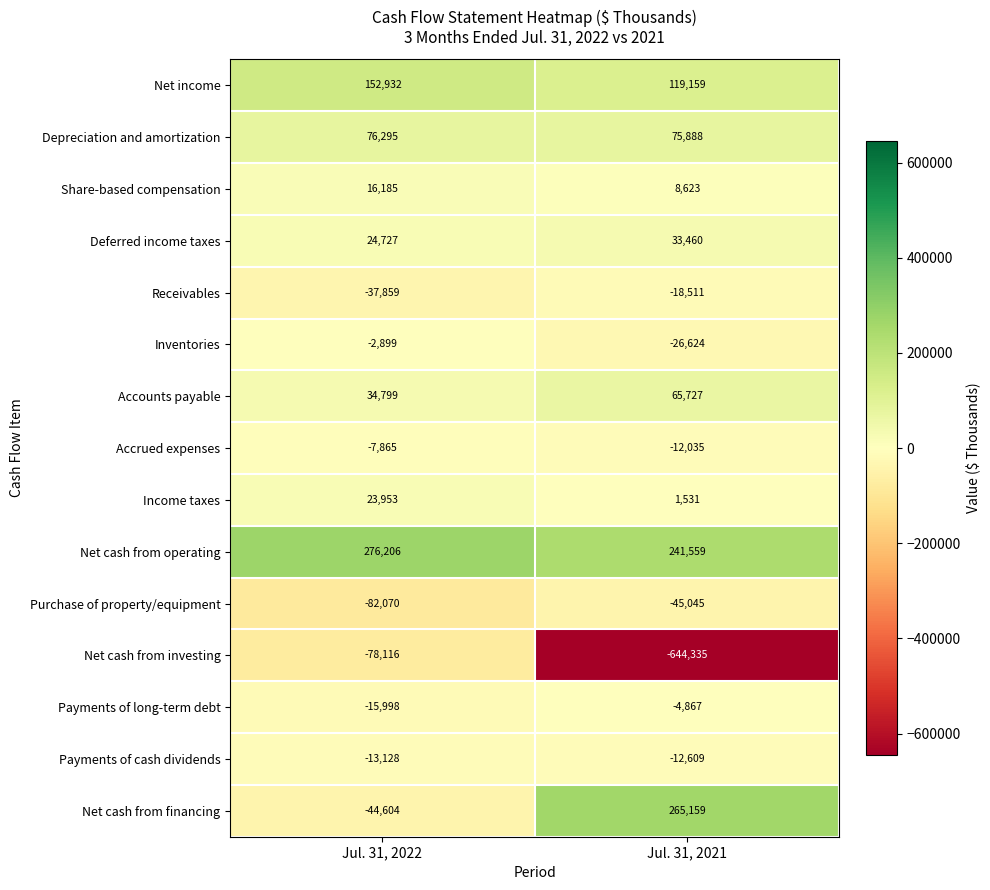

List the labels in order of Accounts payable value, smallest first.

Jul. 31, 2022, Jul. 31, 2021